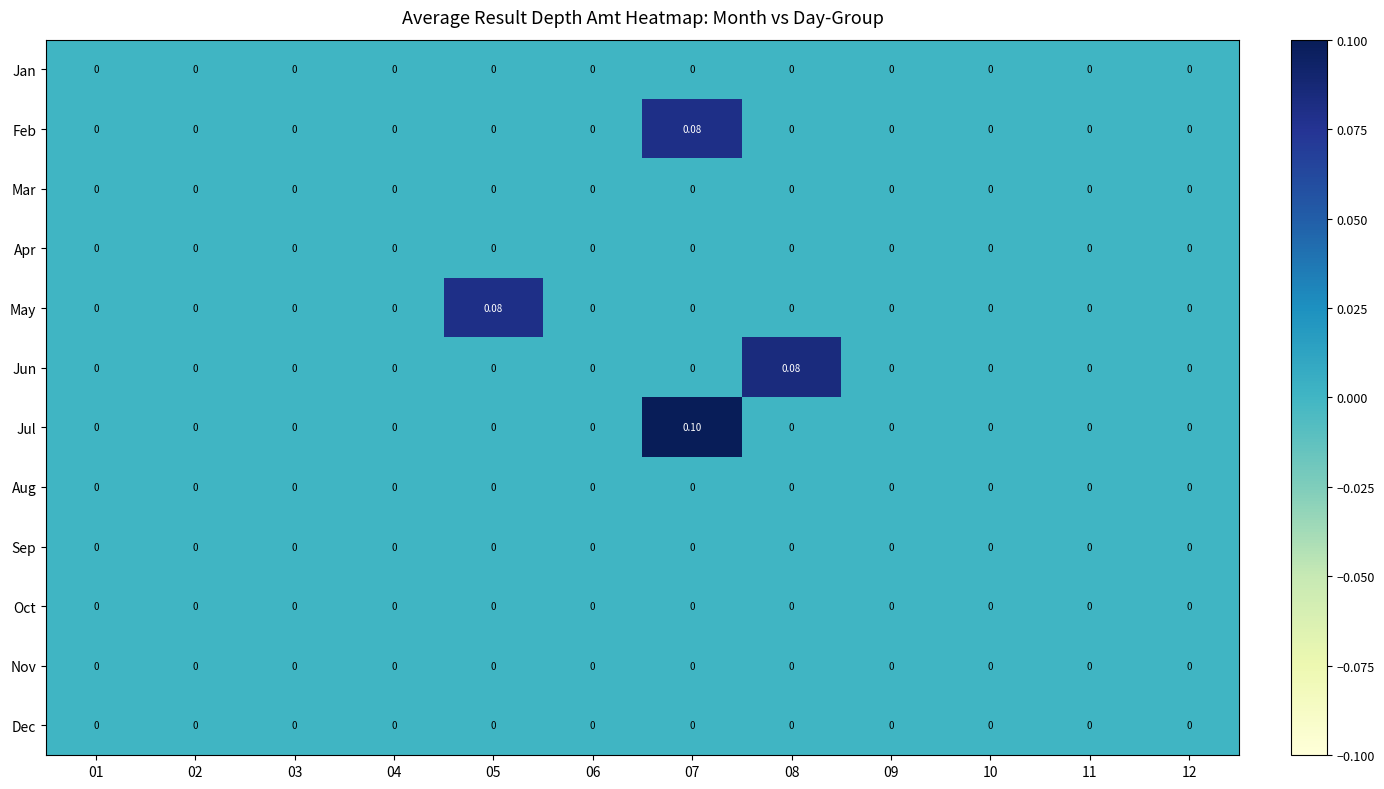

How many series are shown in this chart?

12